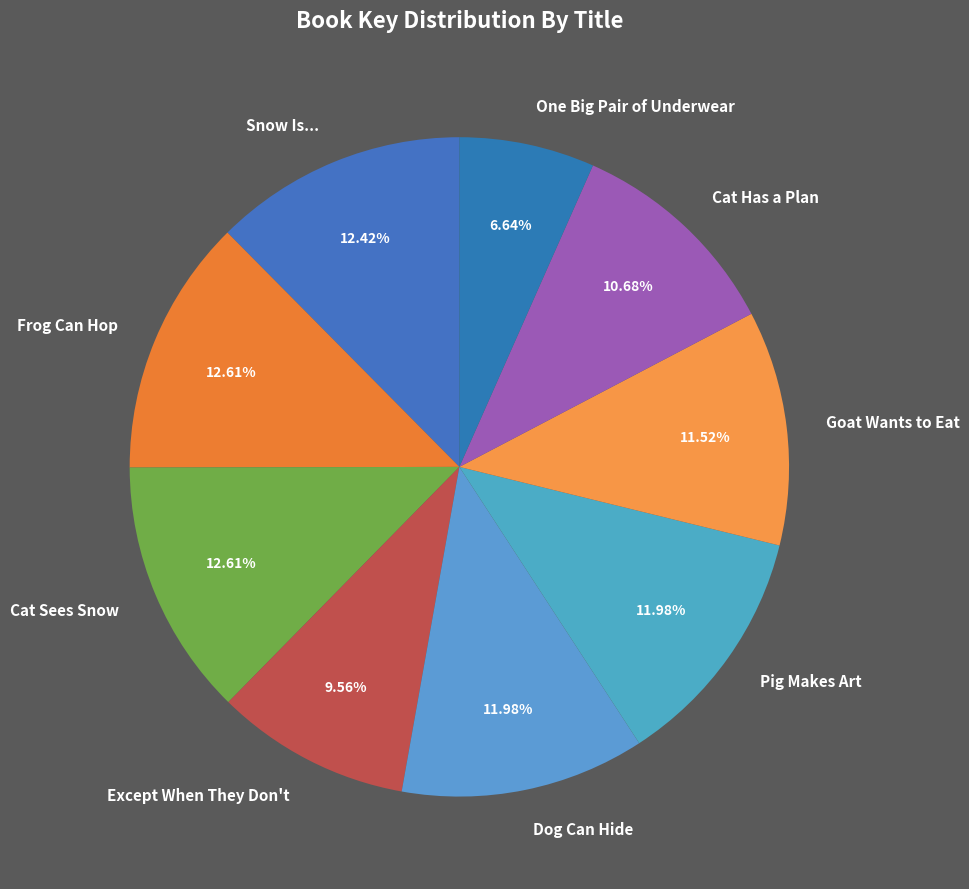

To the nearest percent, what is the average slice percentage?

11%